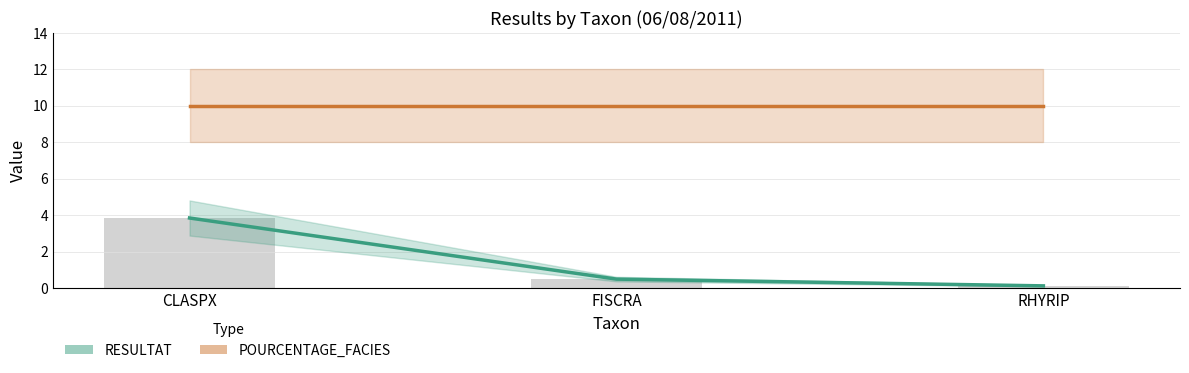

Which series has the largest total across all categories?

POURCENTAGE_FACIES